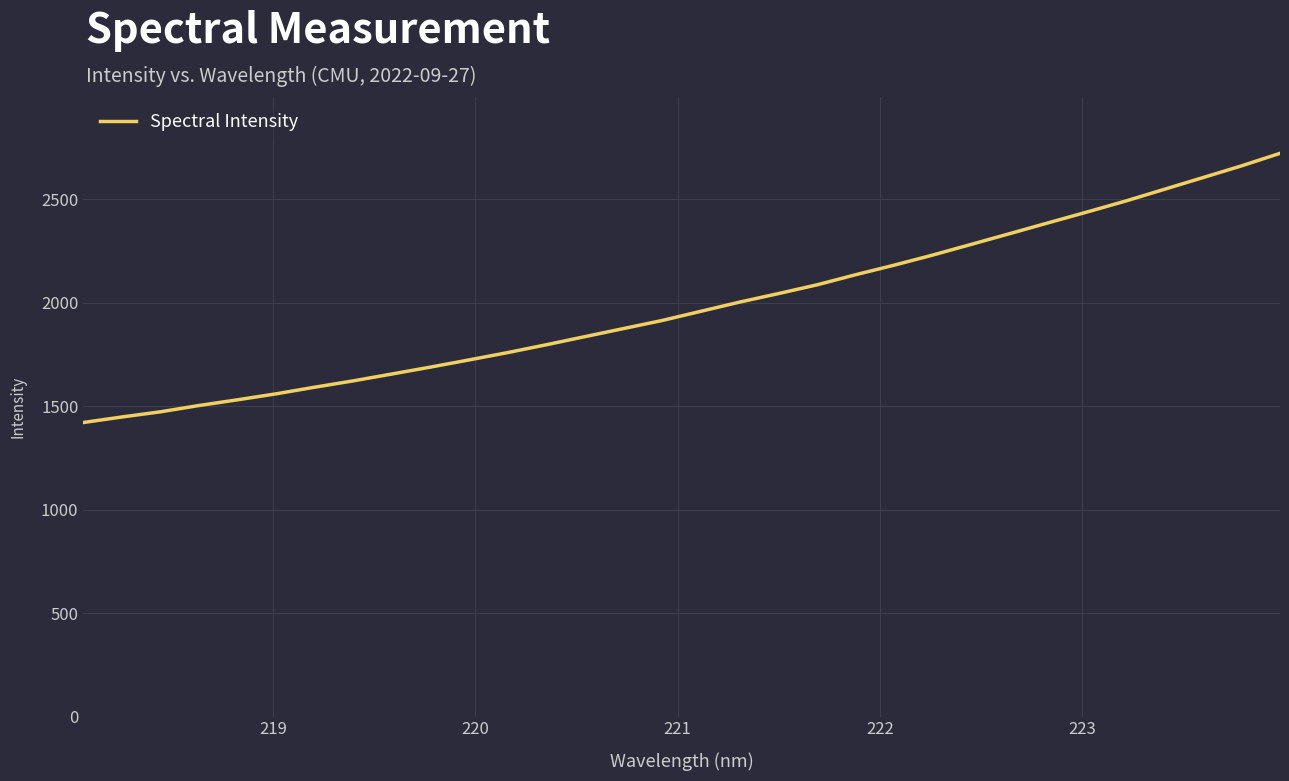

What is the maximum value shown in the chart?

2721.3